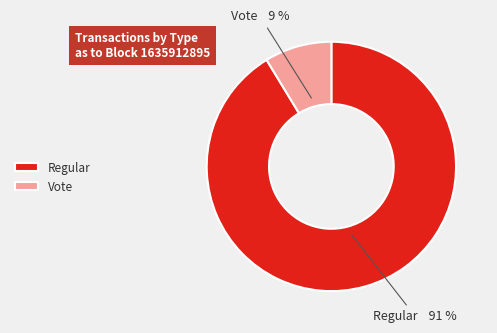

What is the largest slice in the pie chart?

Regular